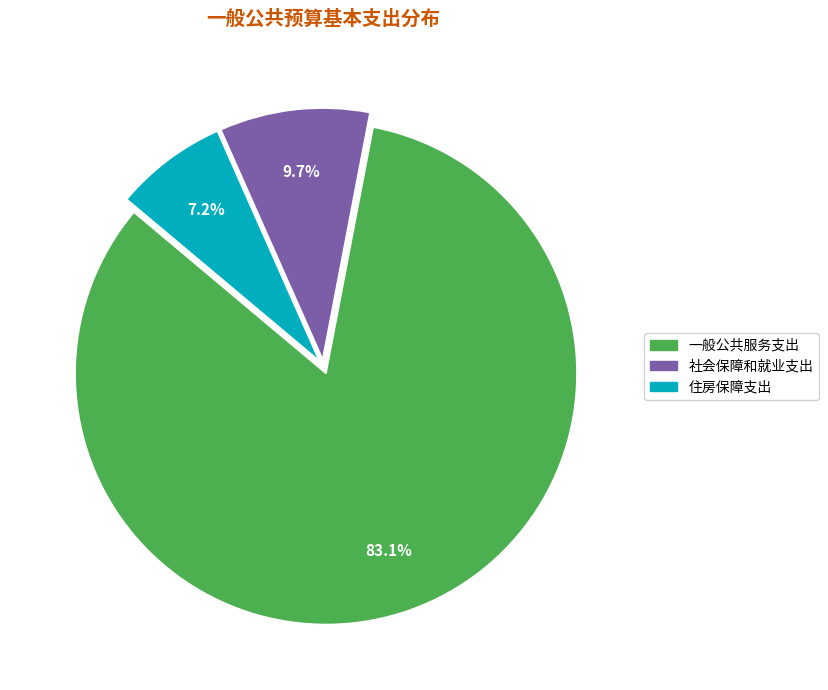

What is the smallest slice in the pie chart?

住房保障支出